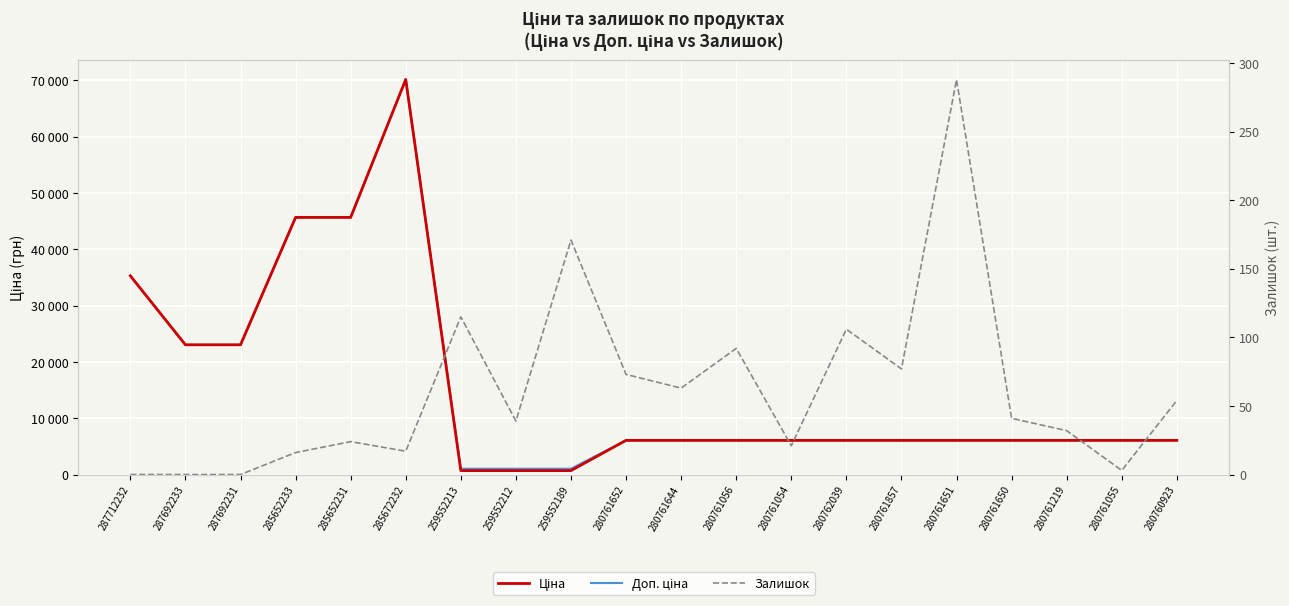

Count the number of categories in the chart.

20